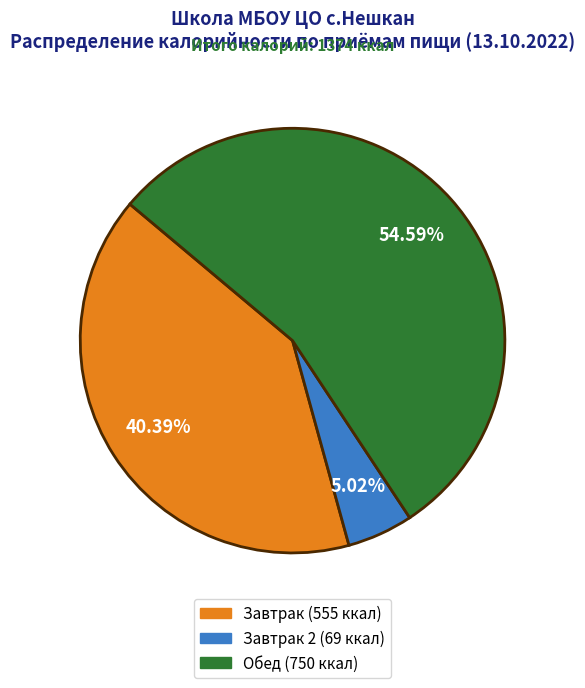

Is there a majority slice in this chart?

Yes